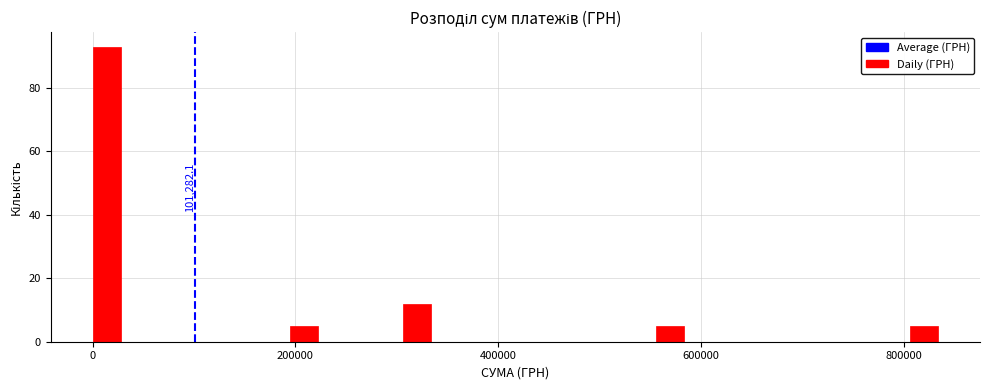

Read against the x-axis, roughly where is the centre of the tallest bar?

20000